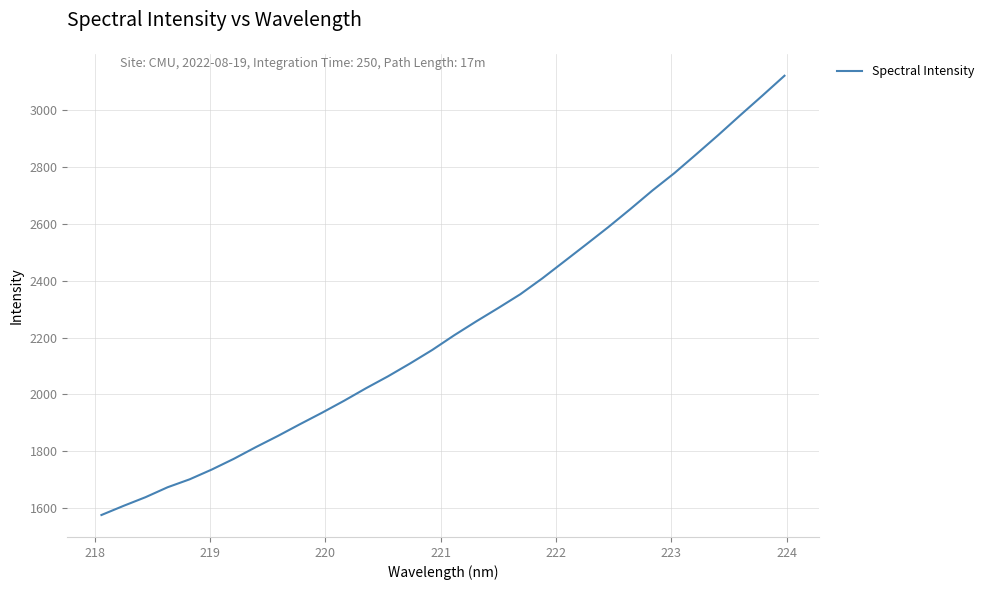

What is the minimum value shown in the chart?

1576.9